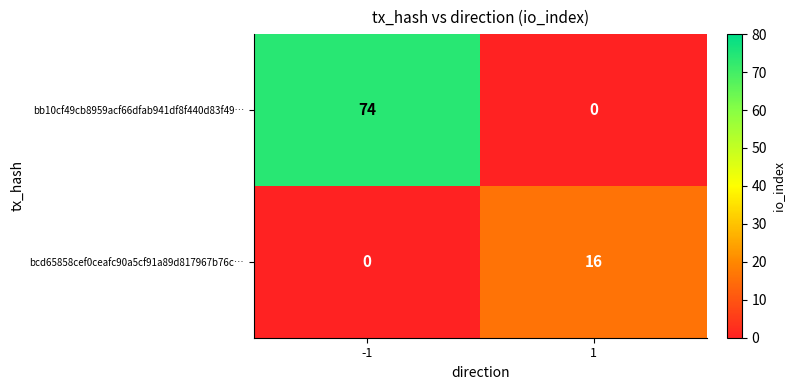

What is the difference between the maximum and minimum values in the bb10cf49cb8959acf66dfab941df8f440d83f49… series?

74